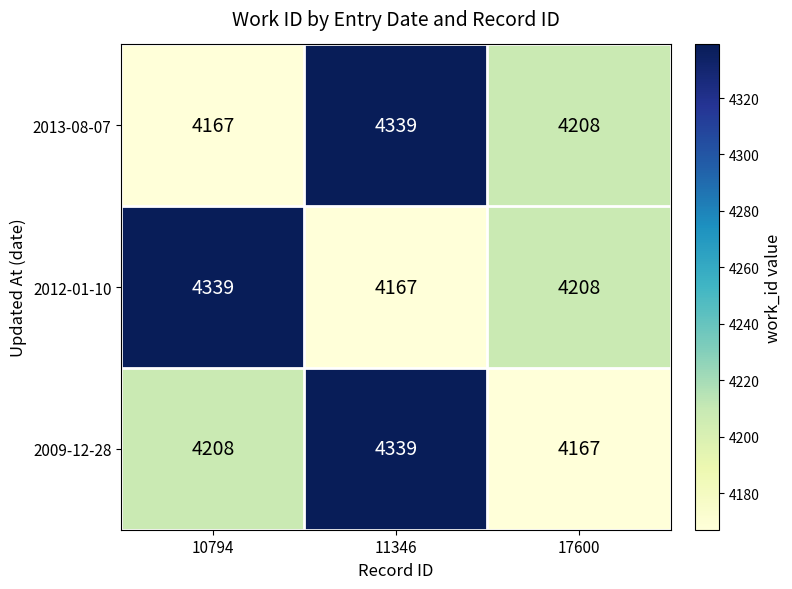

At which category is the sum across all series the highest?

11346